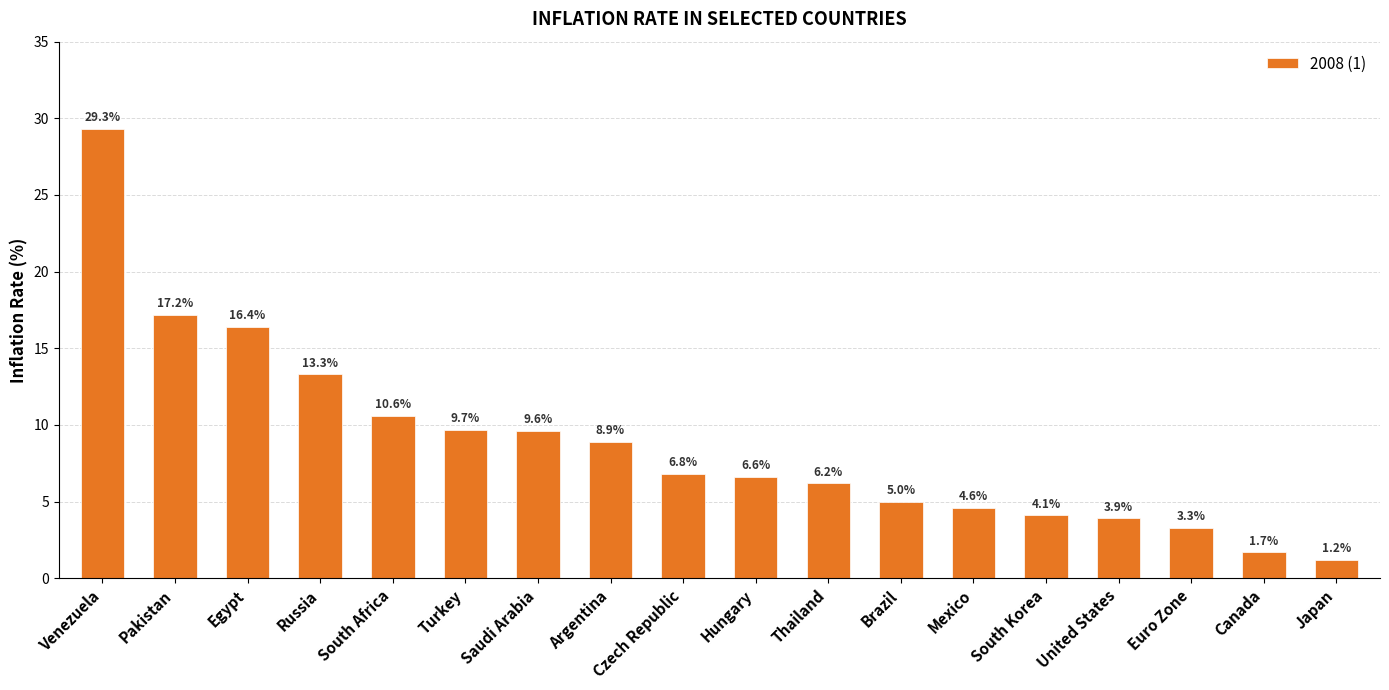

How many data points are less than 6?

7